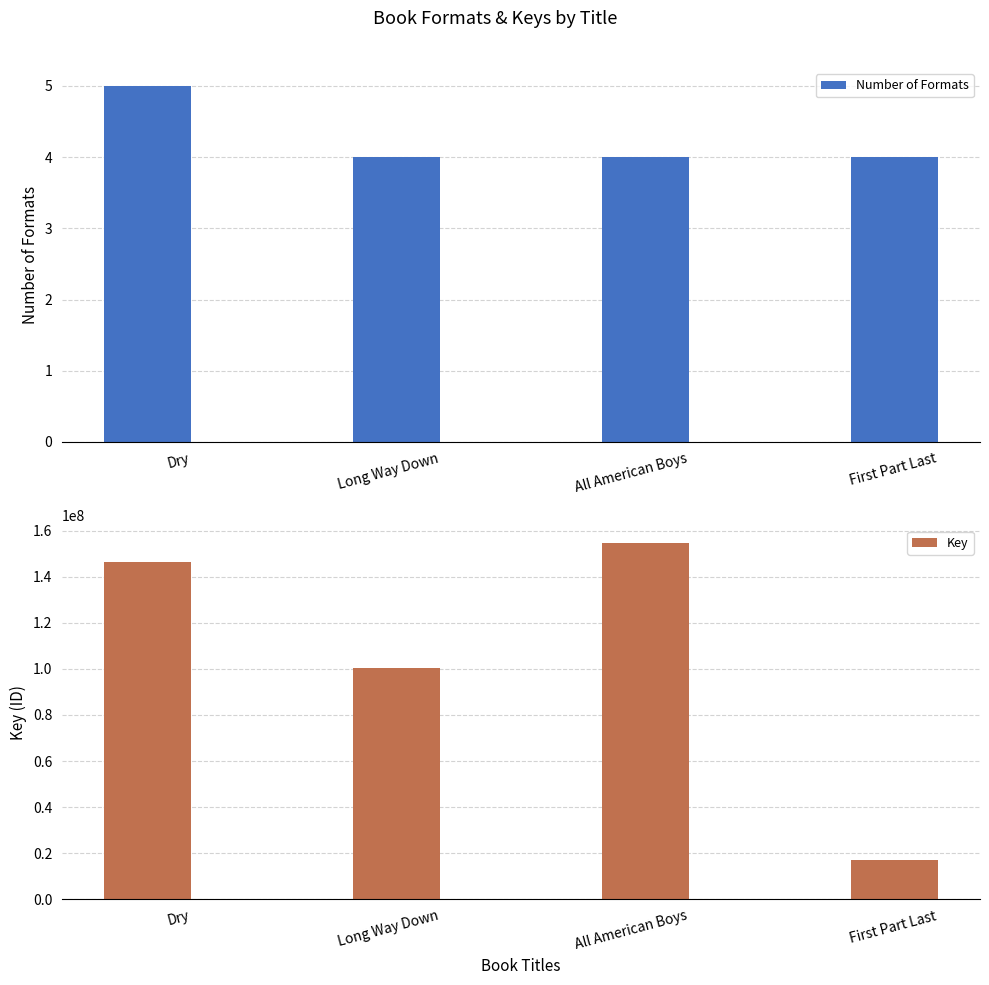

What is the minimum value for Number of Formats?

4